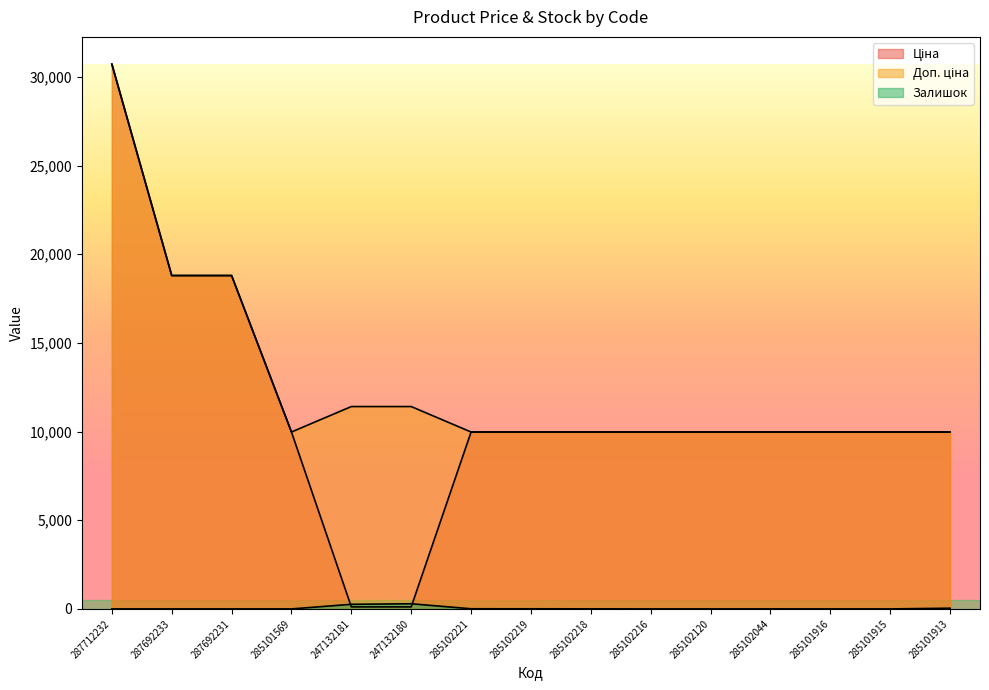

The value of Залишок at 285101916 is 0.0. True or false?

True